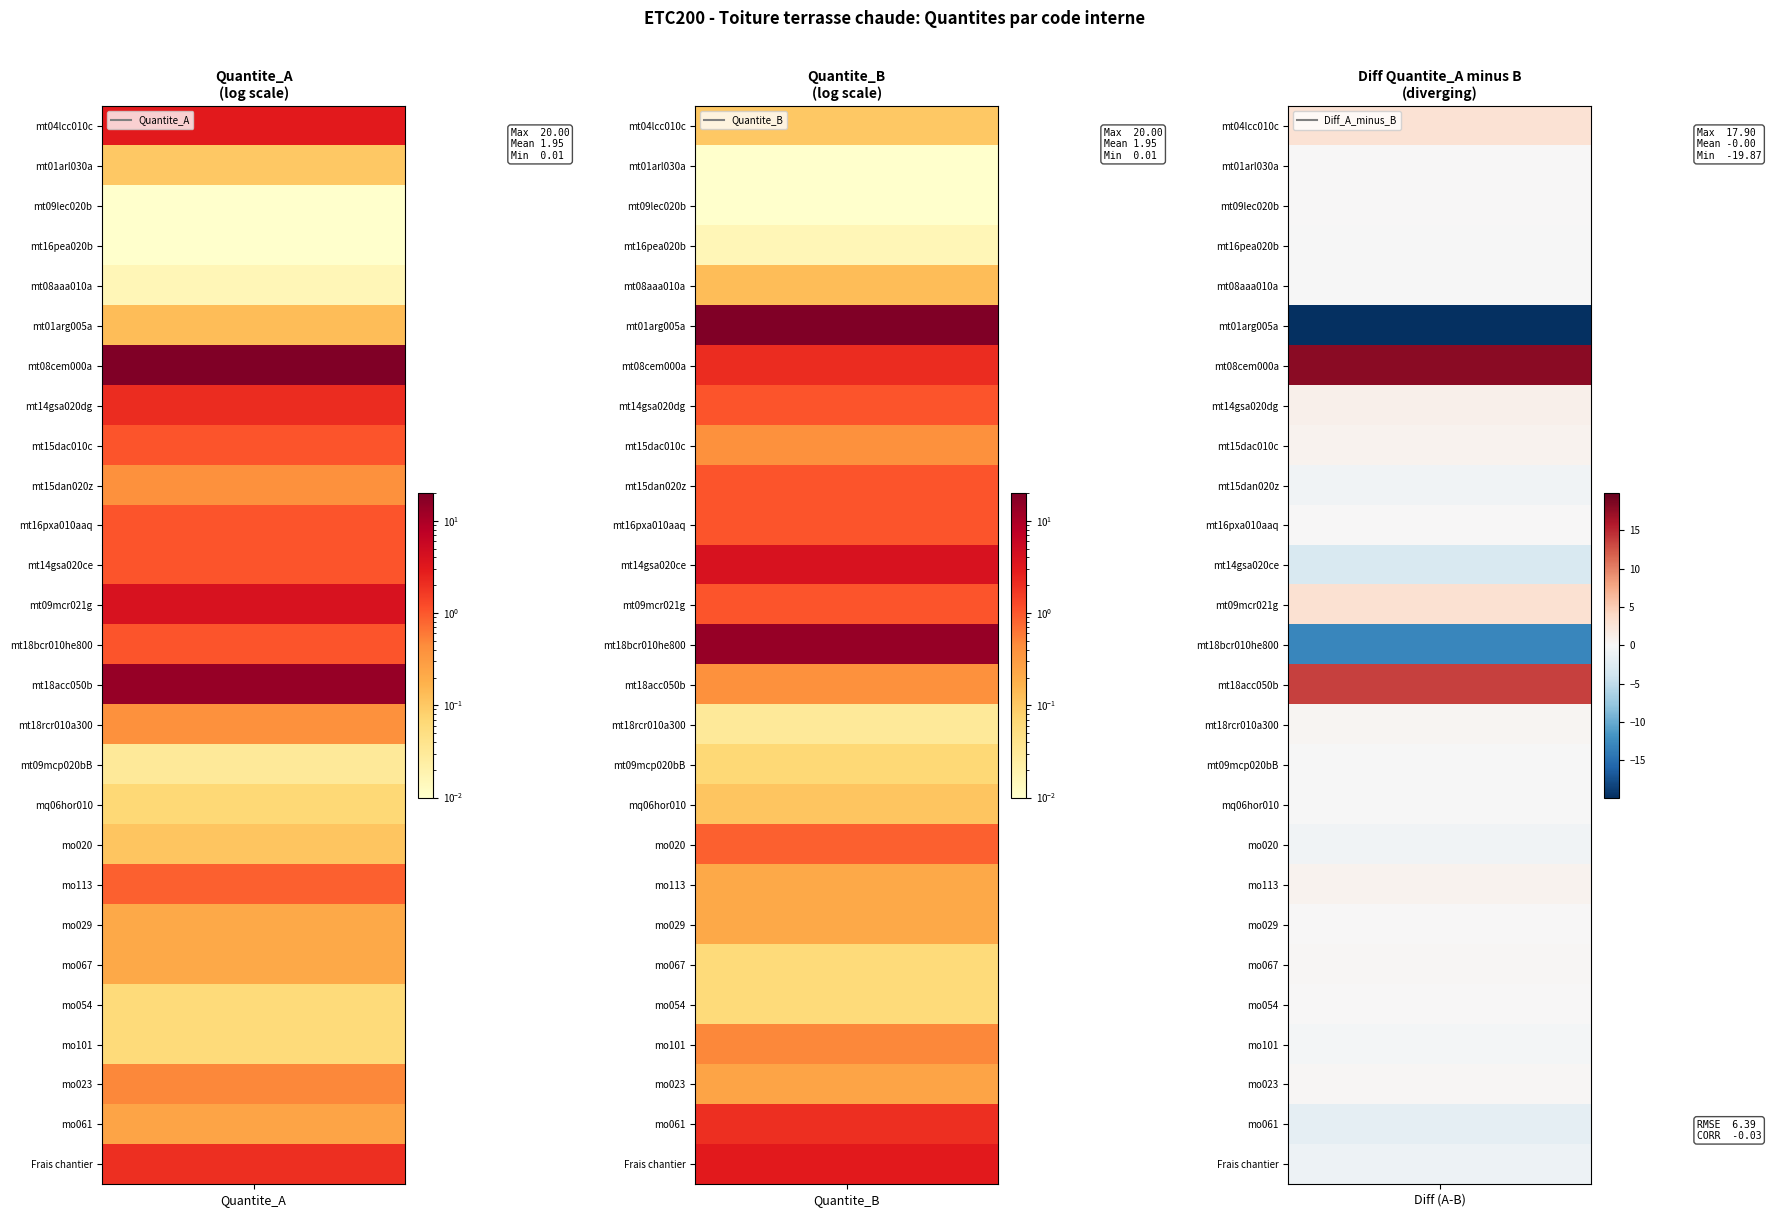

Is the value of mt09lec020b at 10 greater than the value of mt04lcc010c at 16?

Yes